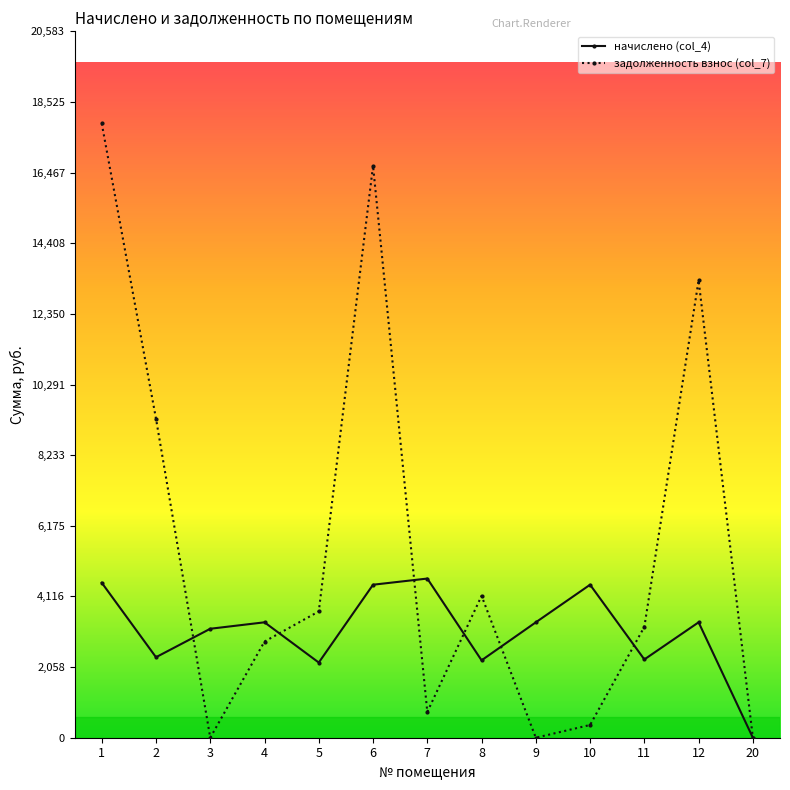

Is the value of задолженность взнос (col_7) at 9 greater than the value of начислено (col_4) at 3?

No